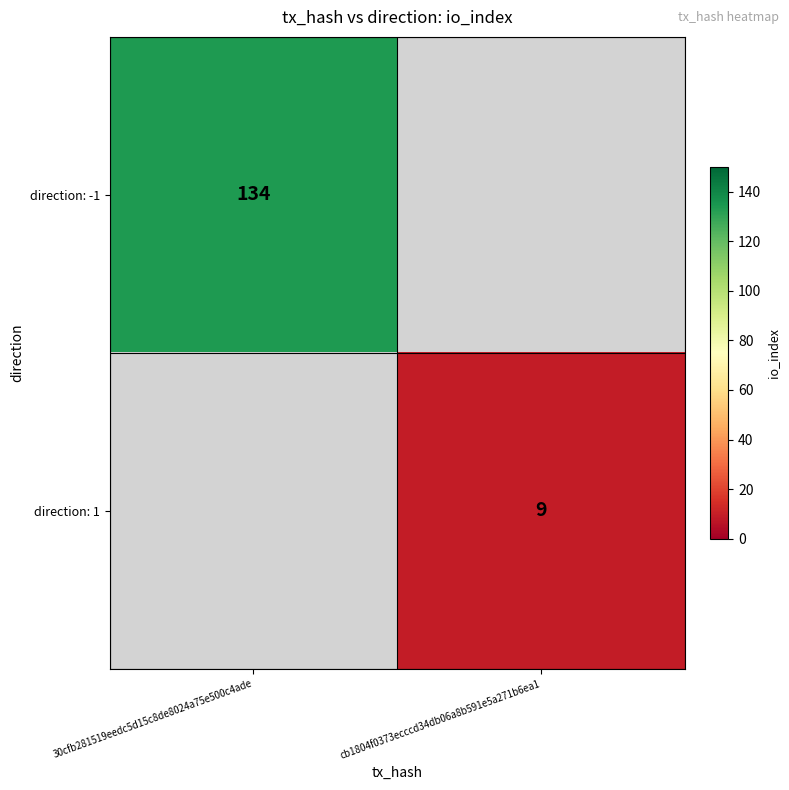

True or false: direction: -1 has a value of 134 at 30cfb281519eedc5d15c8de8024a75e500c4ade.

True